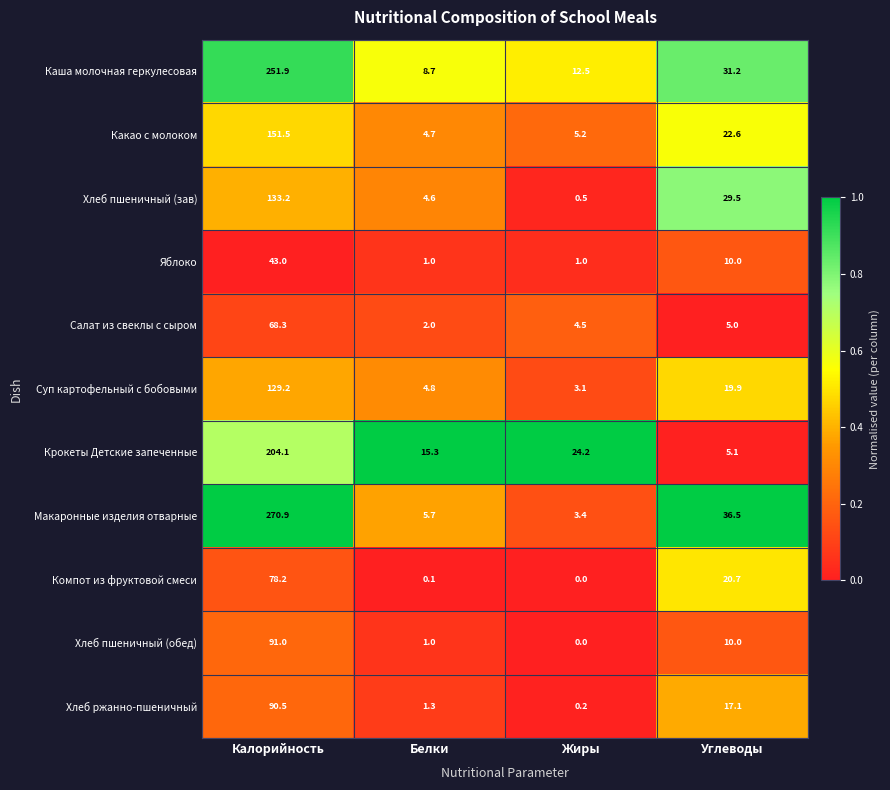

Which series has the largest range (max minus min)?

Макаронные изделия отварные